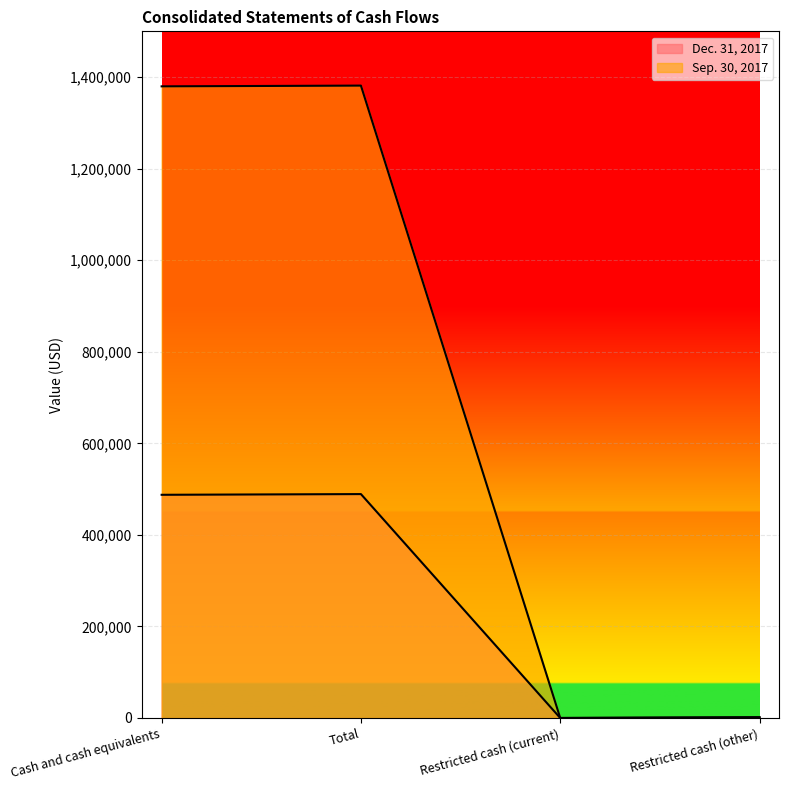

Reading right to left, list all the values displayed in this chart.

Dec. 31, 2017: Restricted cash (other)=1520	Restricted cash (current)=23	Total=489116	Cash and cash equivalents=487573
Sep. 30, 2017: Restricted cash (other)=1588	Restricted cash (current)=23	Total=1381438	Cash and cash equivalents=1379827